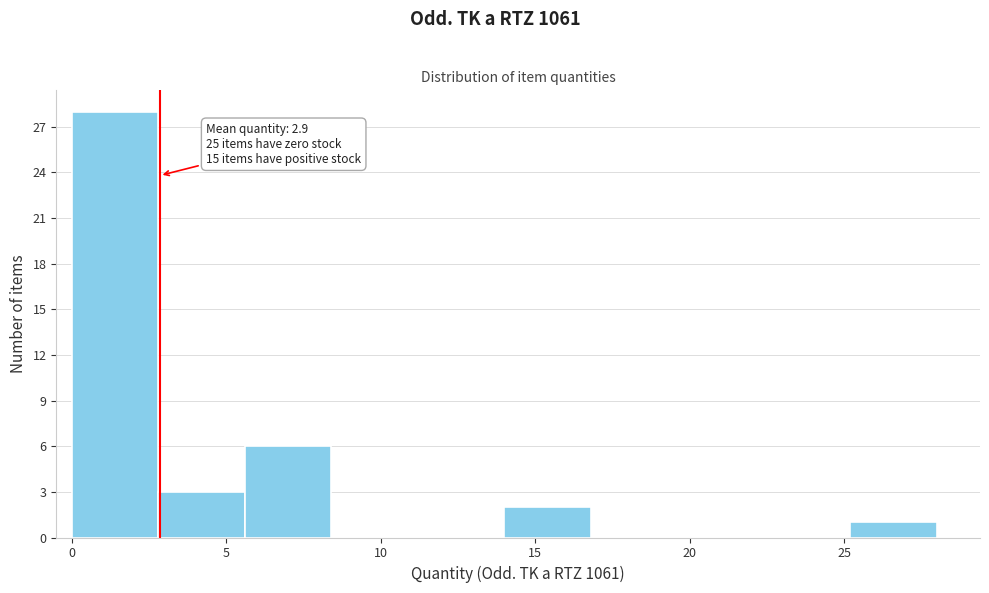

Over which range of the x-axis is the bar tallest?

0.0 to 2.8